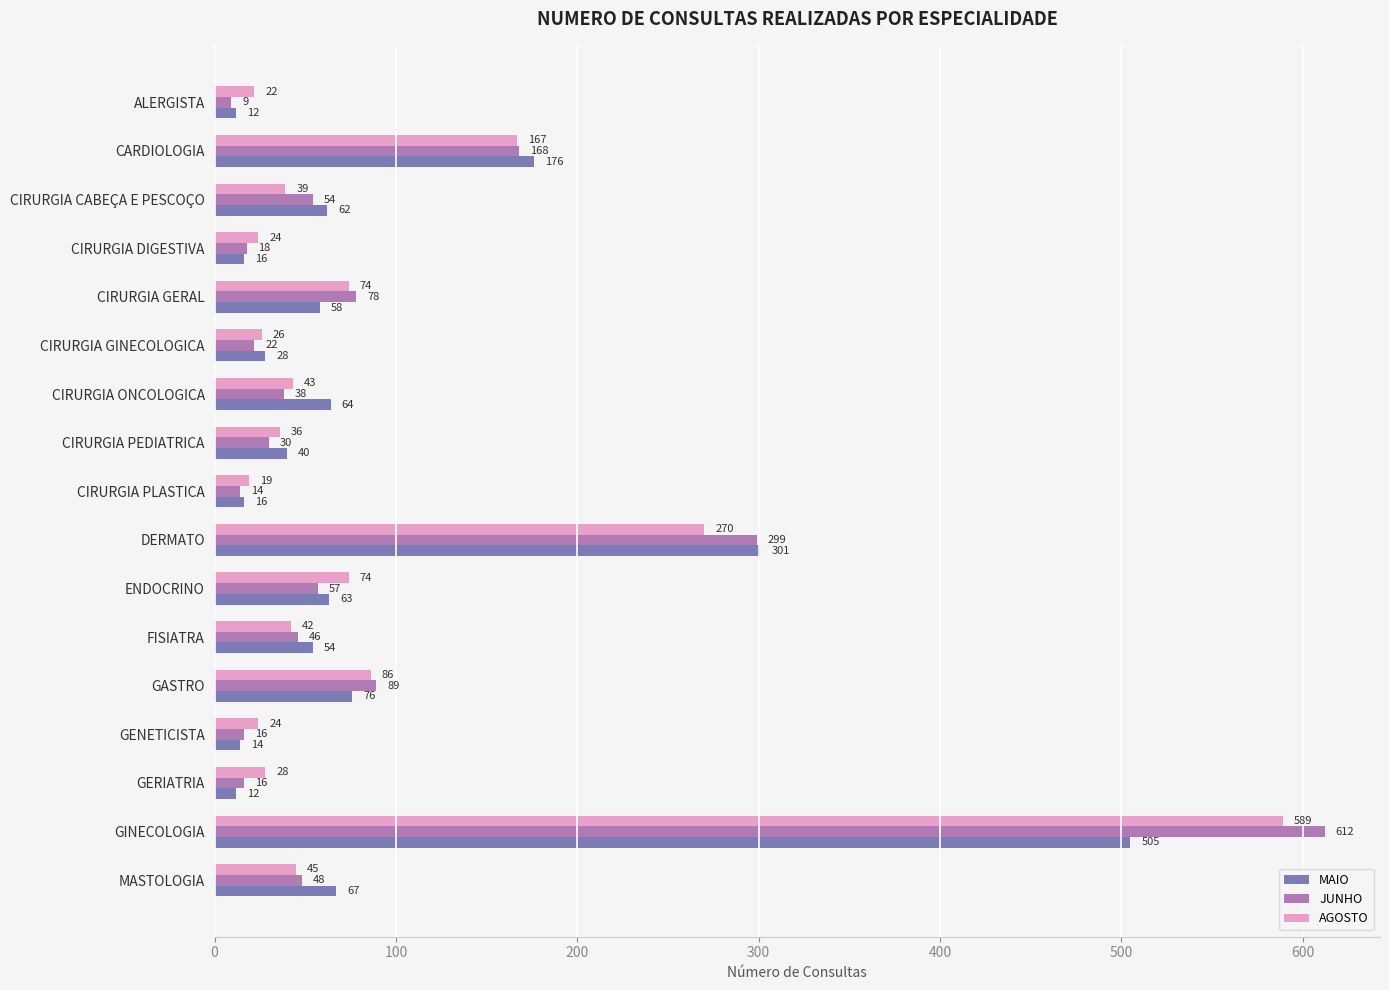

What is the average value of the MAIO series?

92